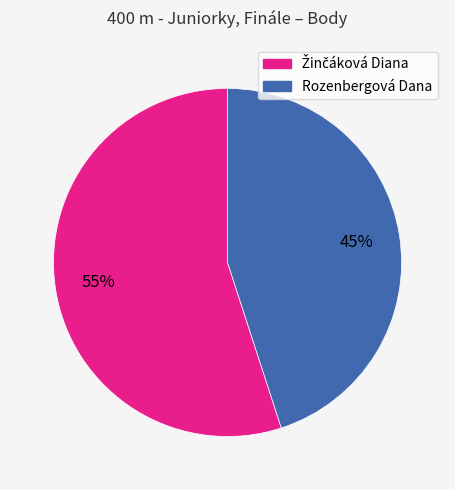

Does Rozenbergová Dana represent more than half of the total?

No